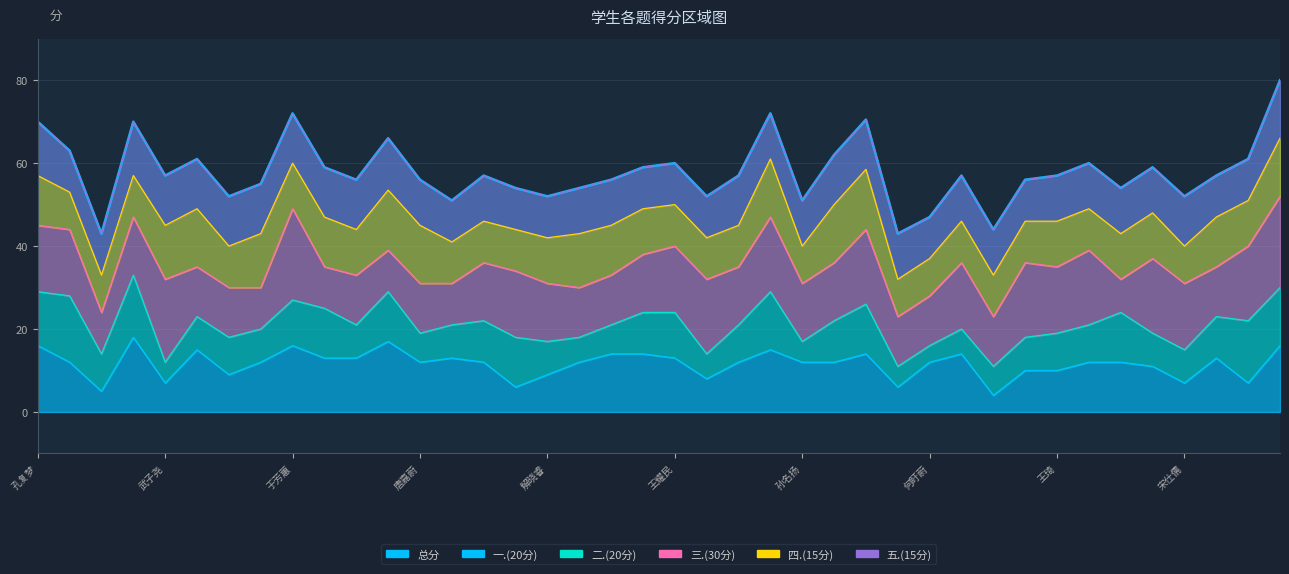

What is the sum of the 二.(20分) values at 王关淇 and 宋林郁?

21.0